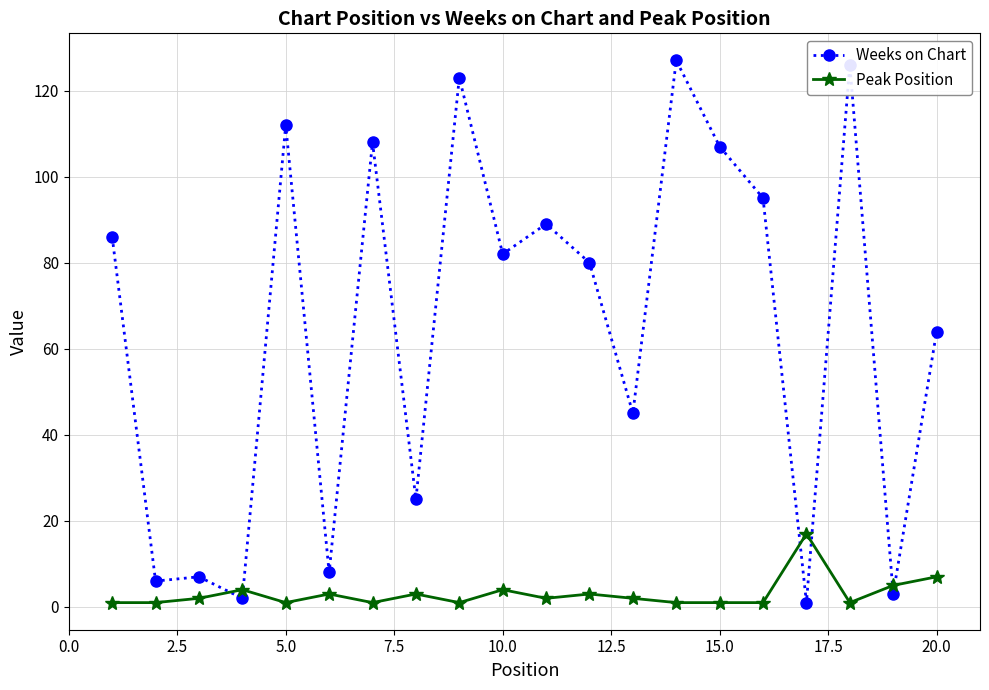

How many times do Peak Position and Weeks on Chart cross each other?

6